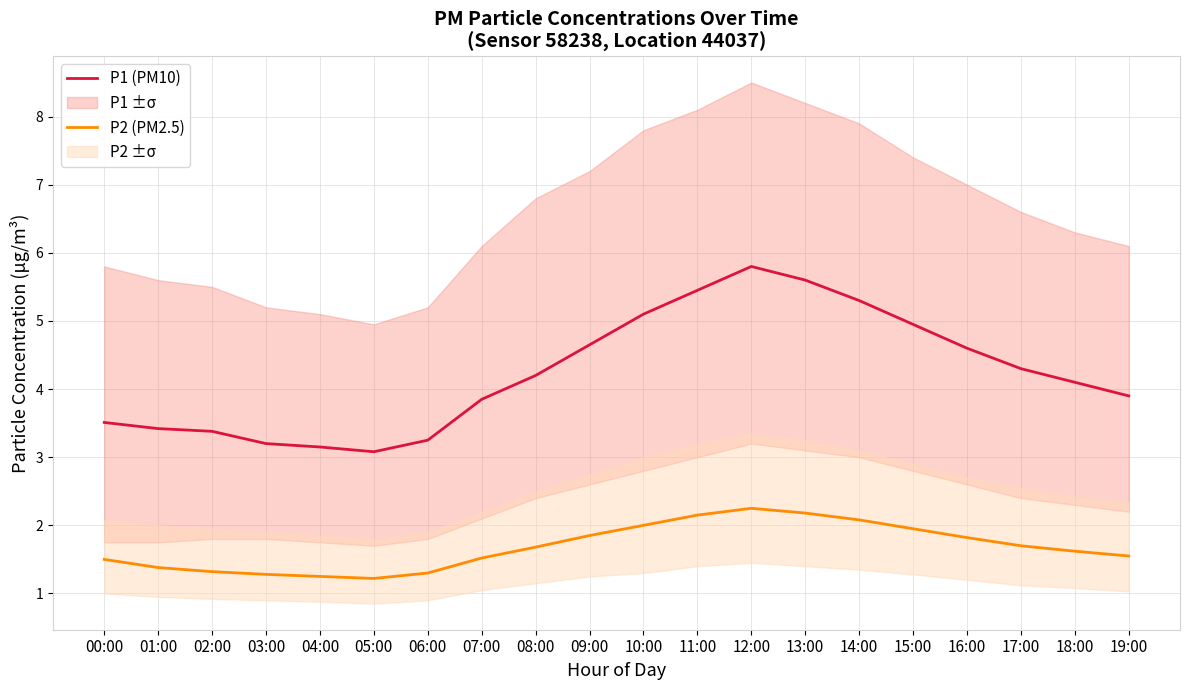

True or false: P1 (PM10) and P2 (PM2.5) intersect in this chart.

False